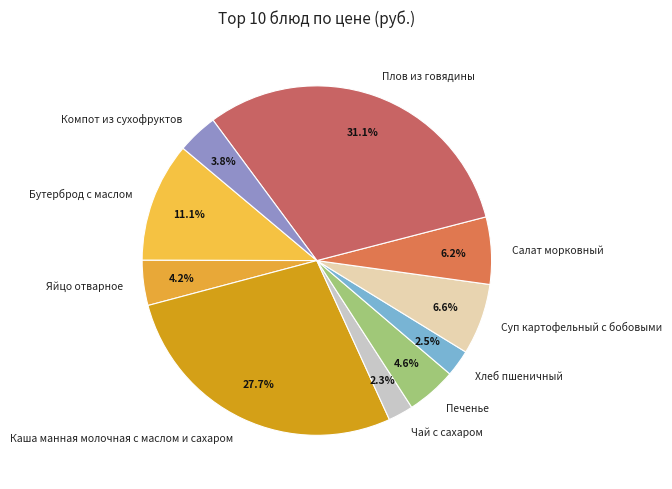

Combined, do Хлеб пшеничный and Суп картофельный с бобовыми account for over 50%?

No